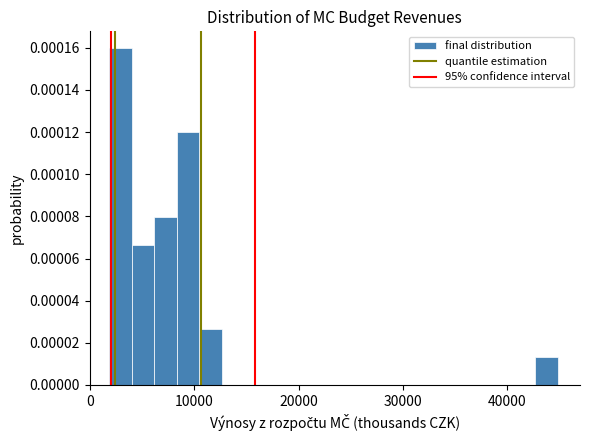

Read against the x-axis, roughly where is the centre of the tallest bar?

3000